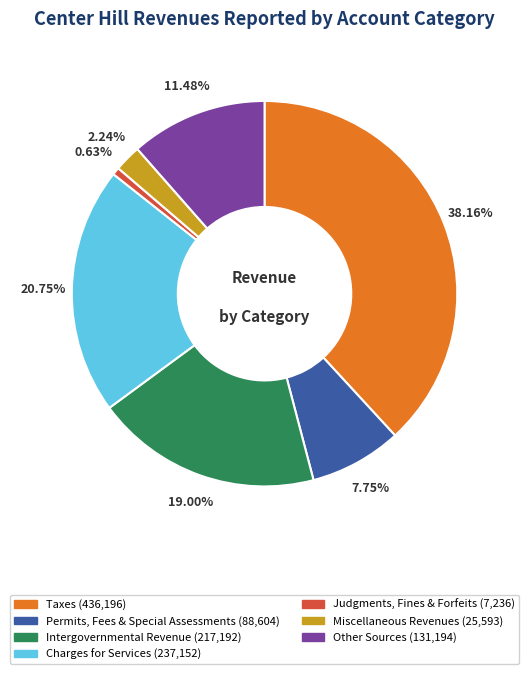

The Charges for Services slice represents 21% of the pie. True or false?

True